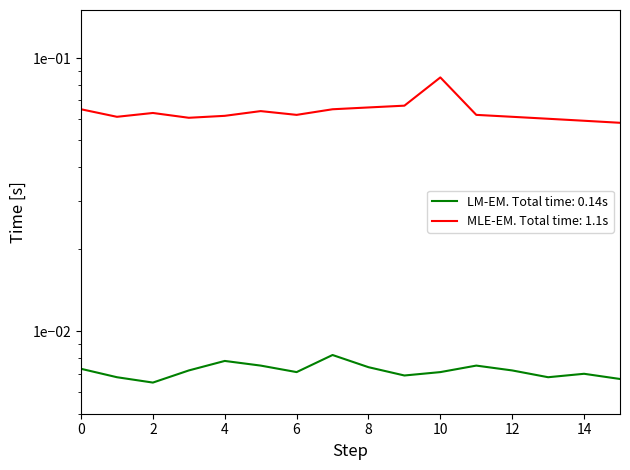

How many interior local peaks does the LM-EM. Total time: 0.14s series have?

4